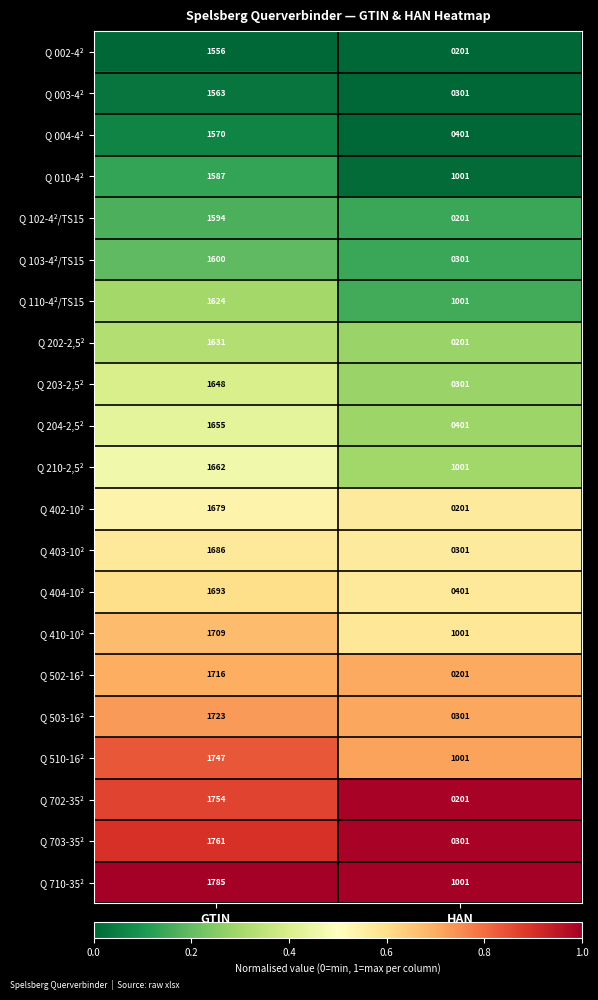

At which label is Q 004-4² closest to 985?

HAN